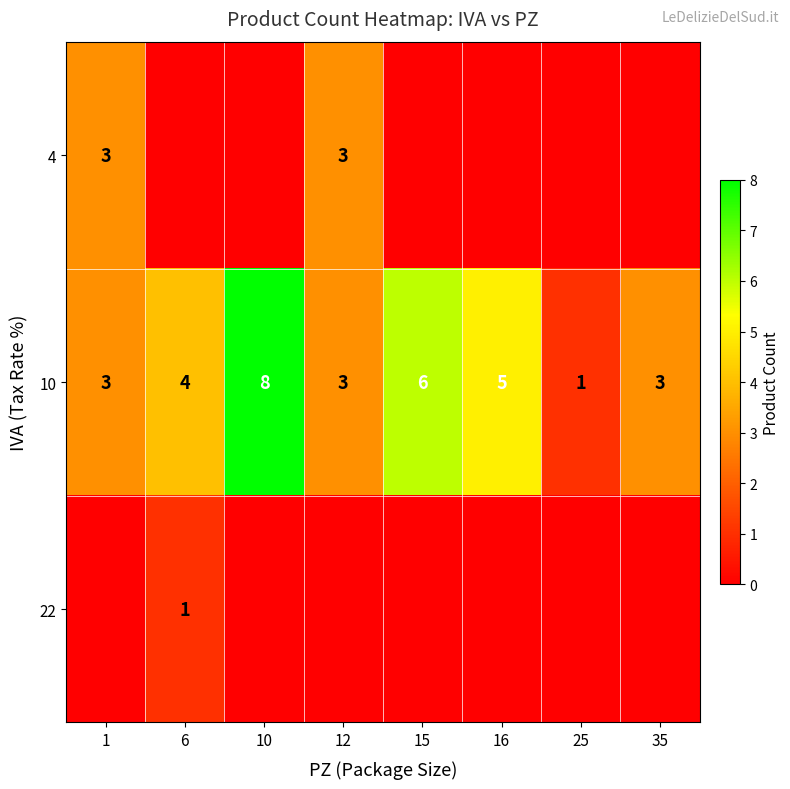

Count the number of categories in the chart.

8